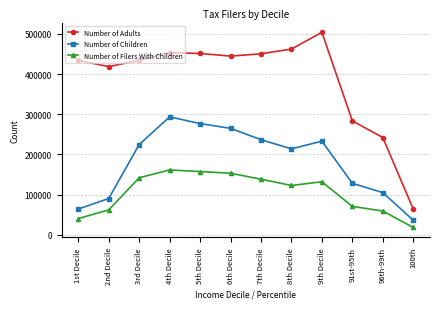

What is the maximum value for Number of Filers With Children?

161573